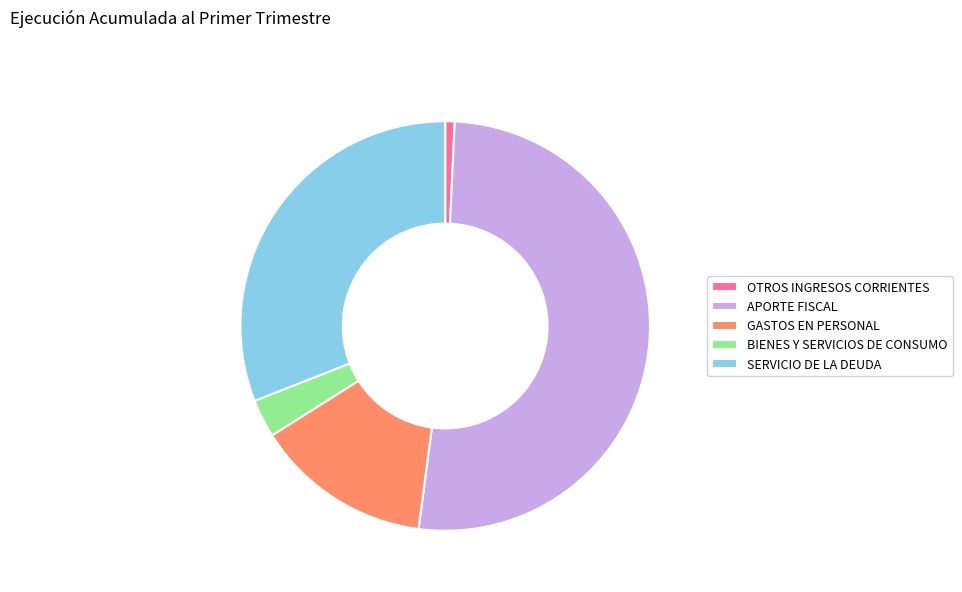

Which slice is the smallest?

OTROS INGRESOS CORRIENTES